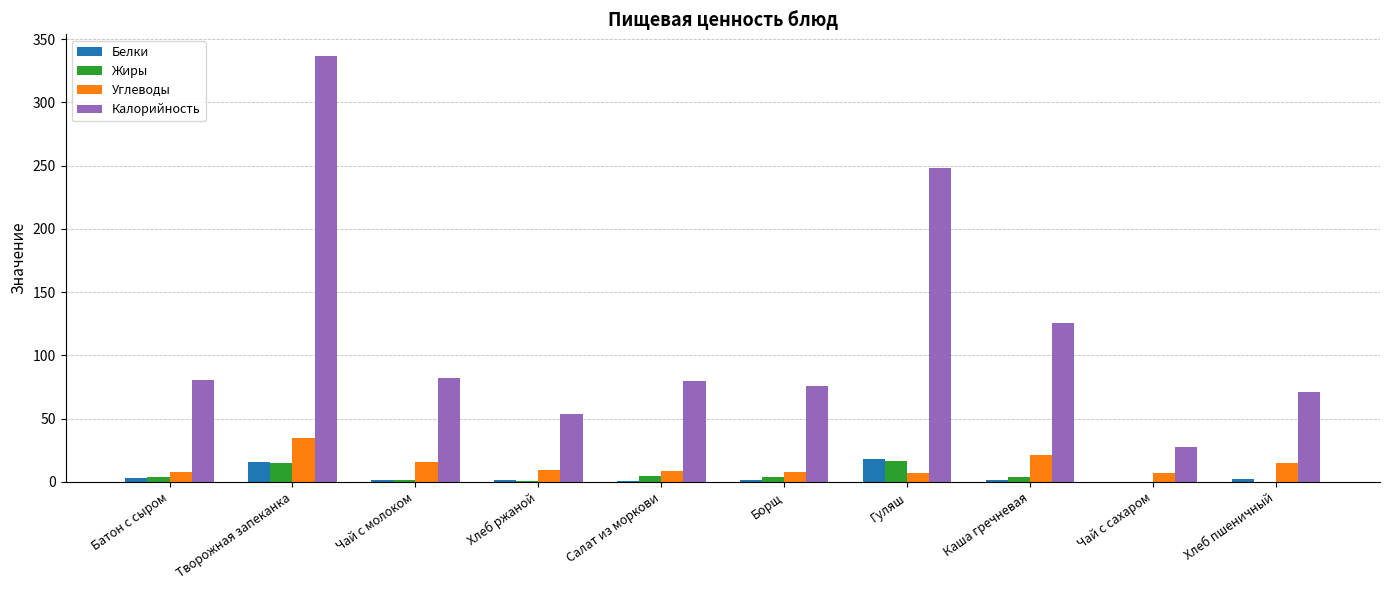

The Калорийность series shows 545.6 at Творожная запеканка. True or false?

False